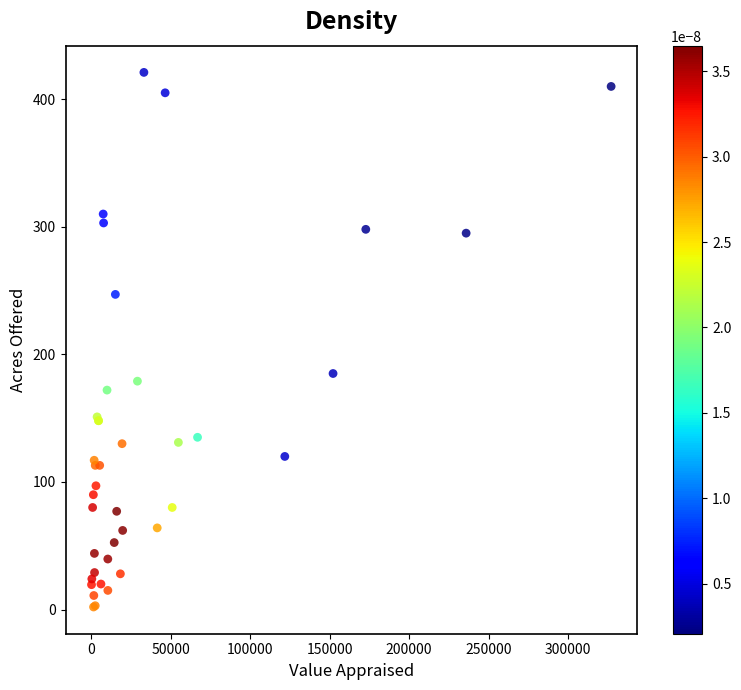

What Y value in the scatter plot is closest to 211?

185.0